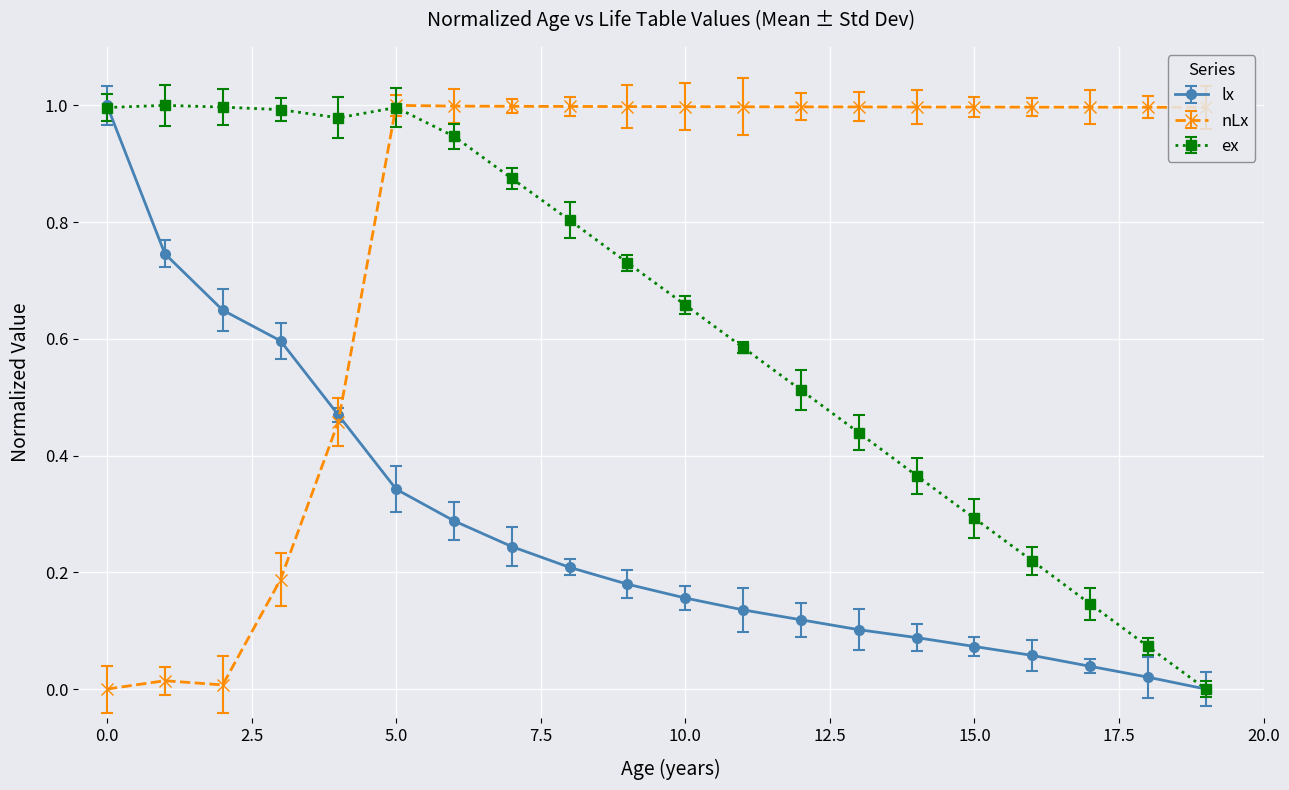

True or false: ex has more than 0 interior local peaks.

True